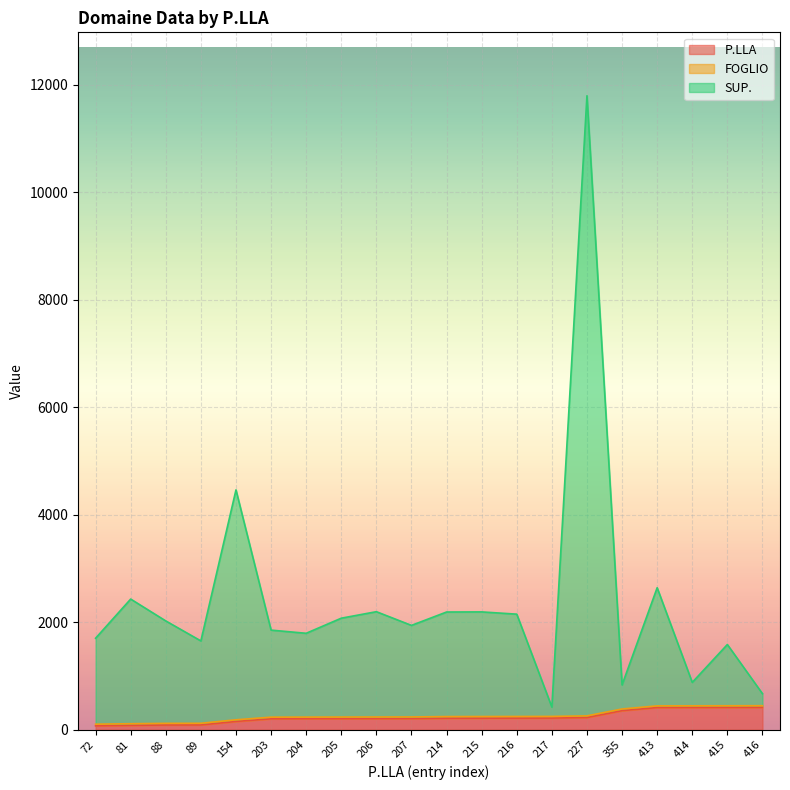

Is it true that SUP. equals 1653 at 89?

True